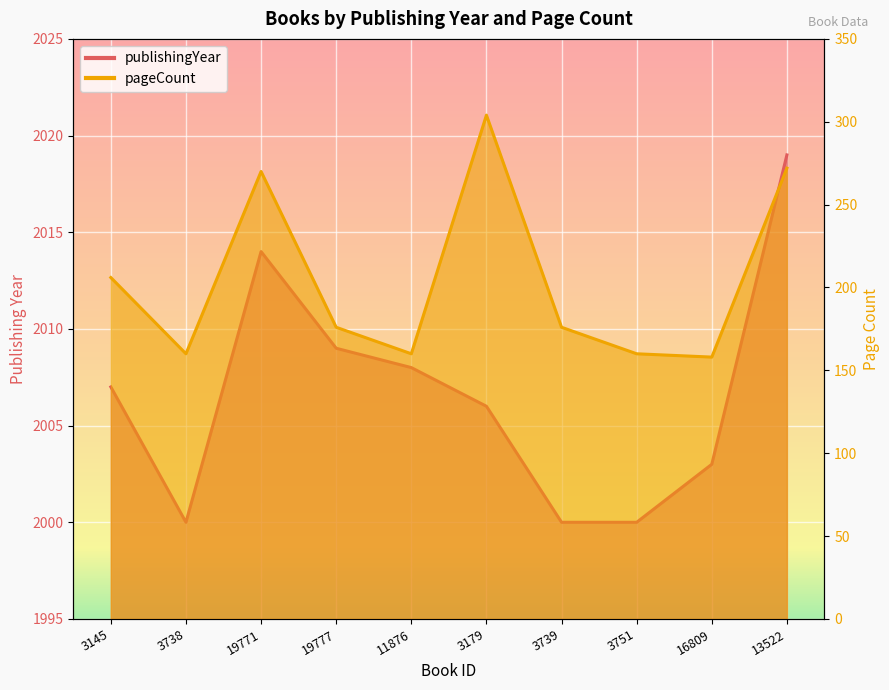

List the series in order of their overall mean, highest first.

publishingYear, pageCount